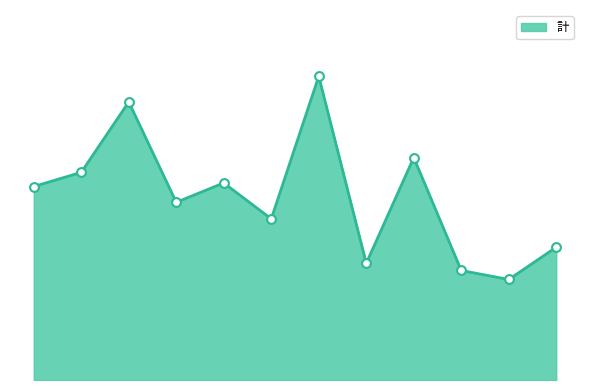

Does the chart have visible grid lines?

No